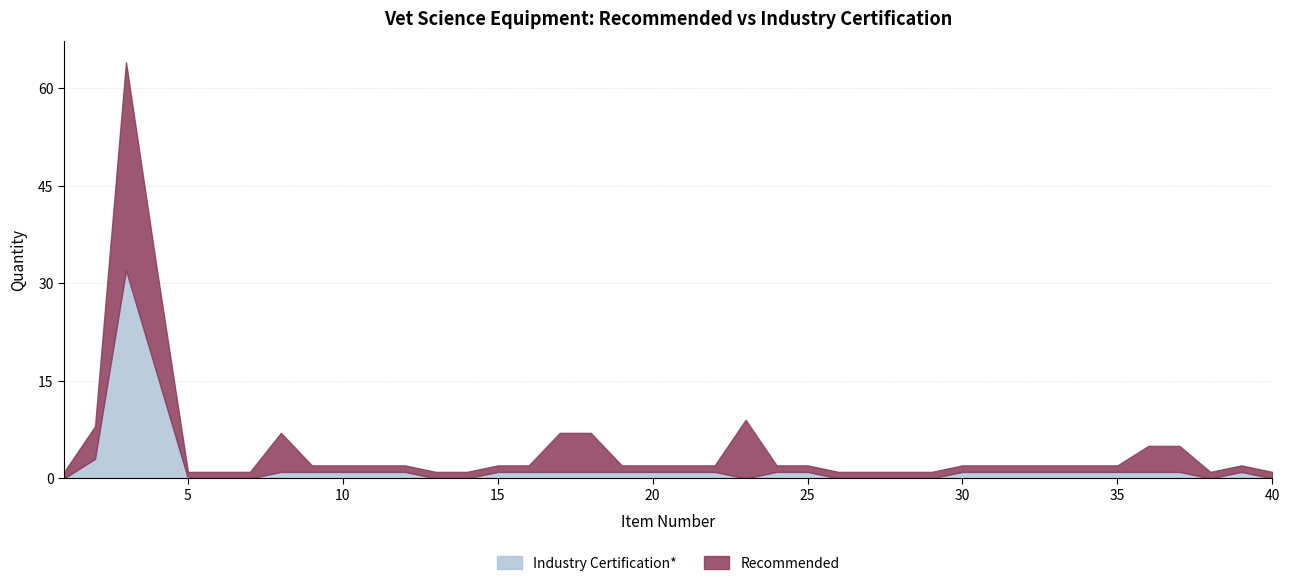

What is the value of the Recommended point at the 10th from the left?

1